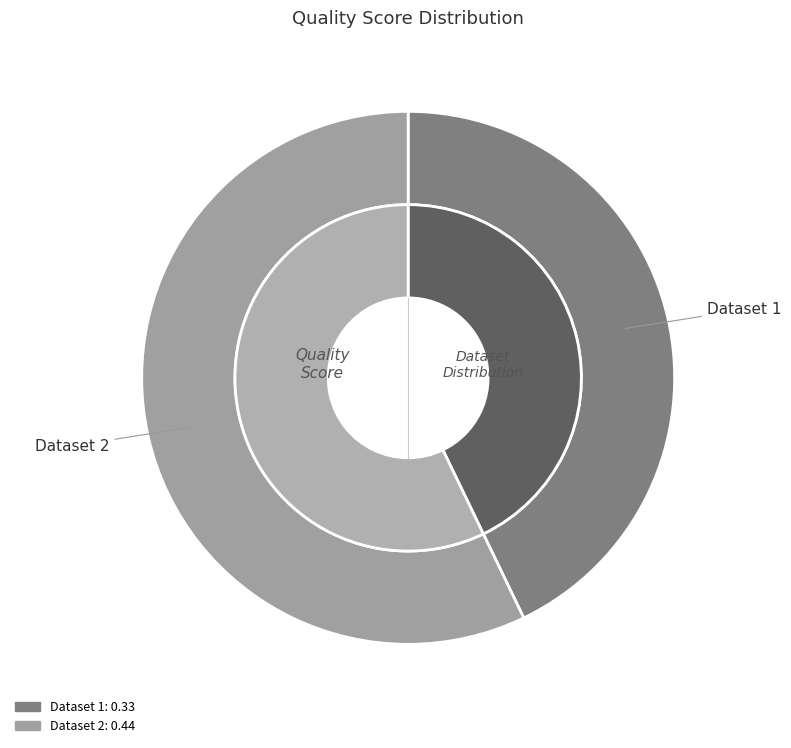

Do 653be9dd424c57a6191529d8 and 653be9ddf142503ebc1529e0 together represent more than half of the pie?

Yes